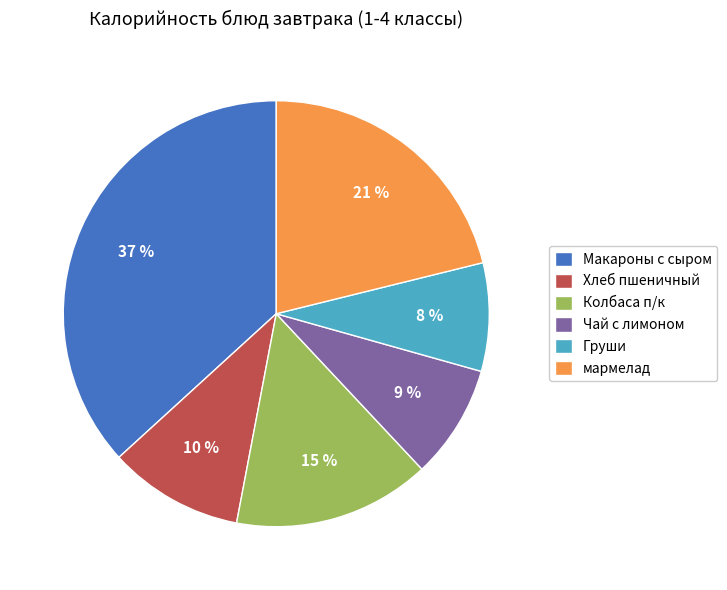

What percentage is the мармелад slice, to the nearest percent?

21%